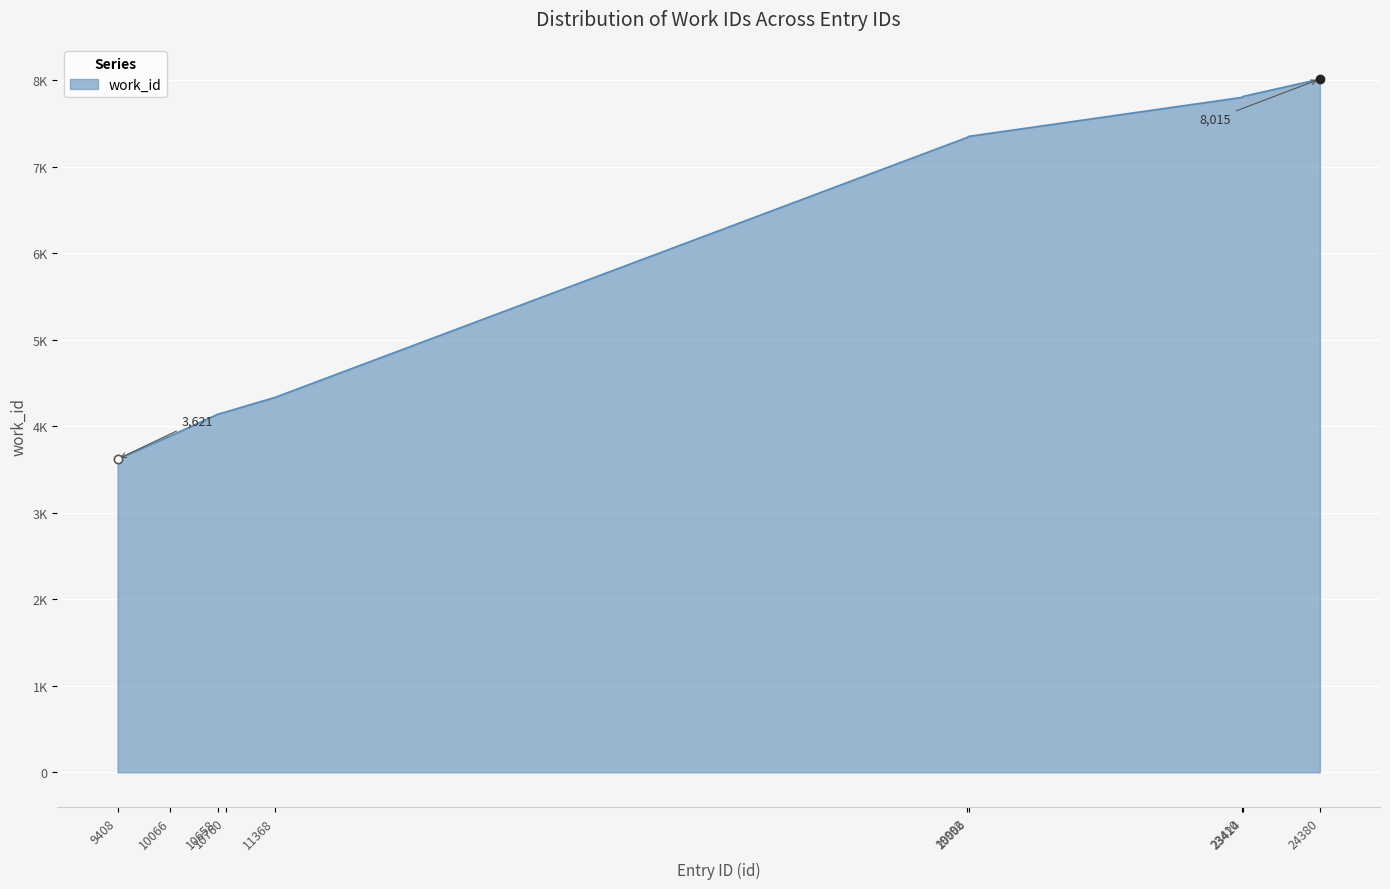

Does the chart display data point markers on the line(s)?

No